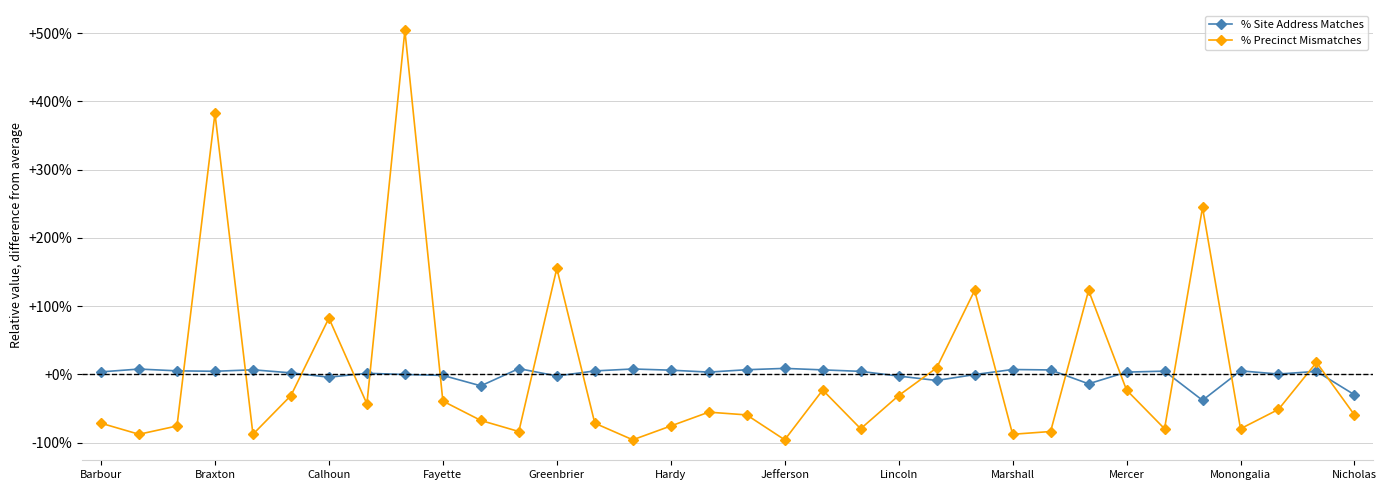

List the series in order of their peak value, highest first.

% Precinct Mismatches, % Site Address Matches